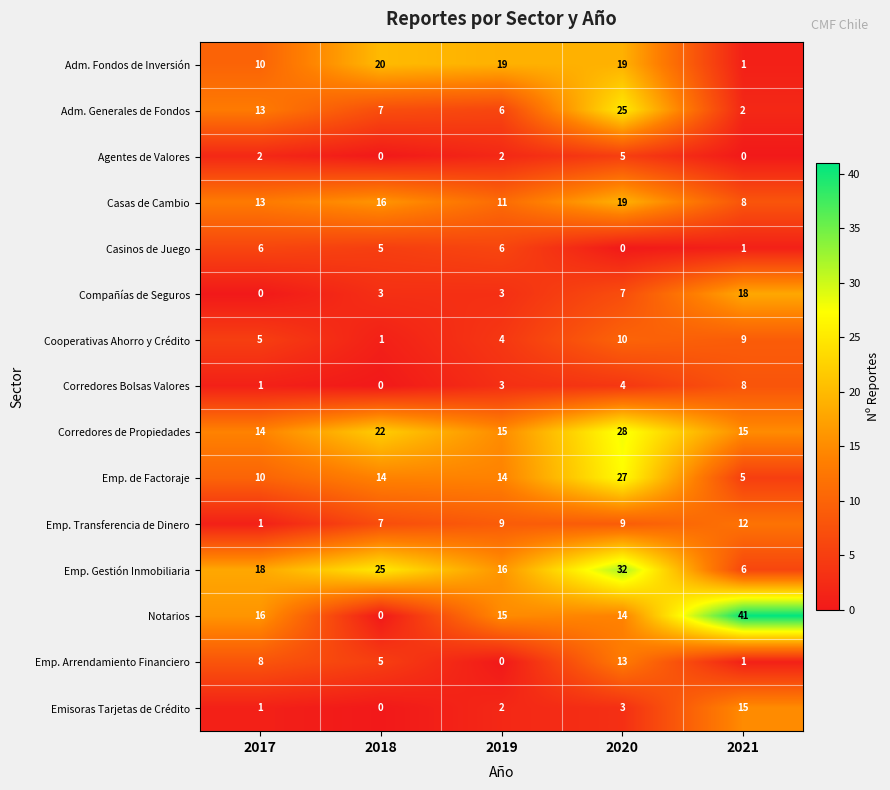

At how many categories does at least one series exceed 11?

5